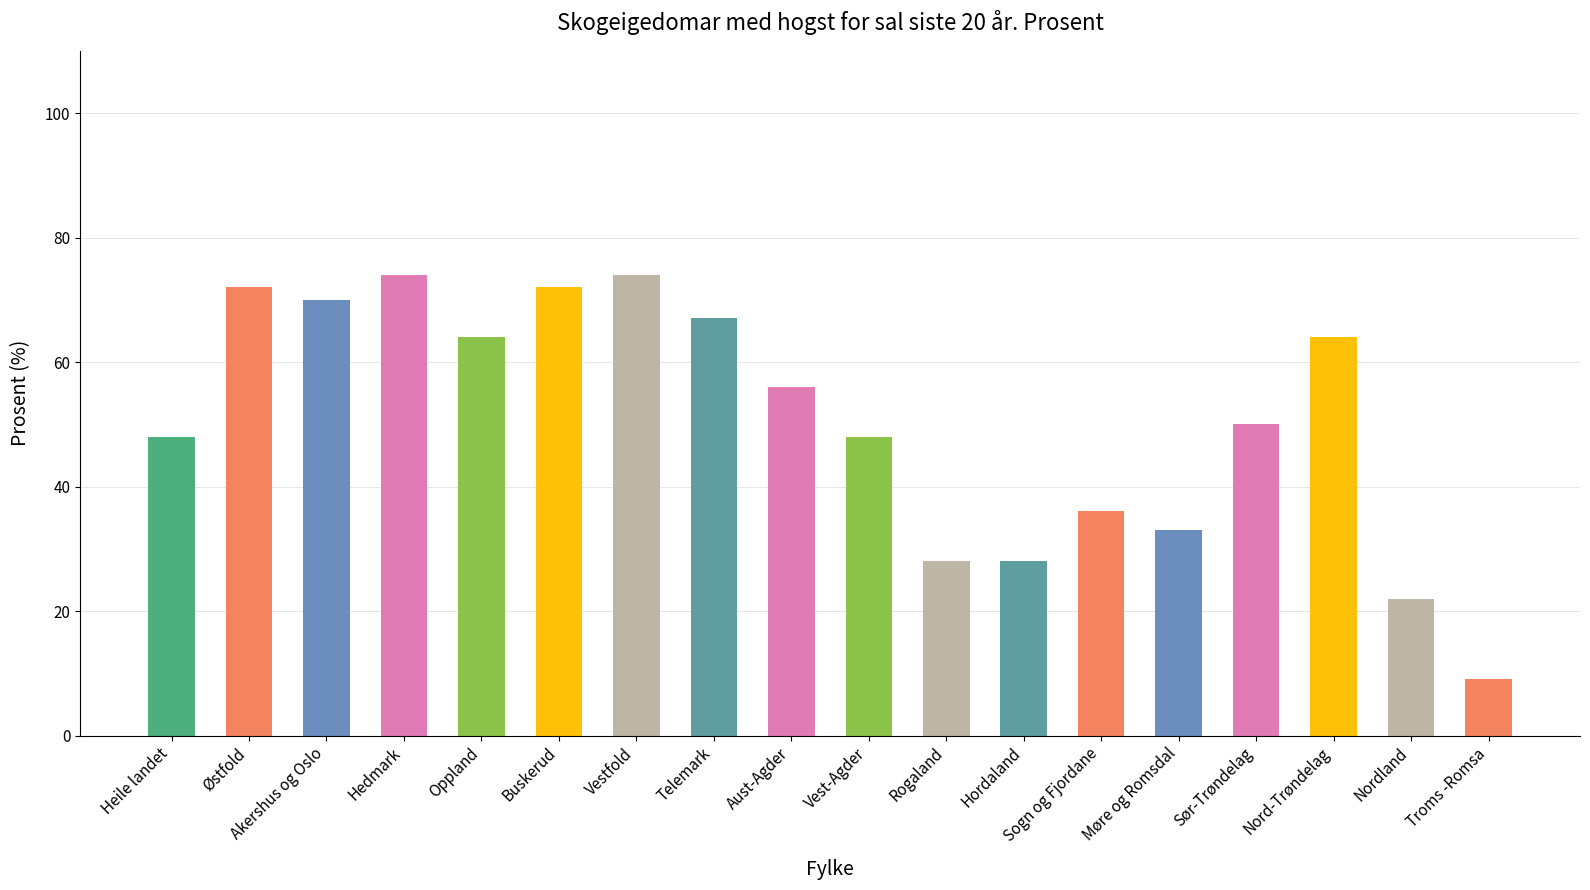

Reading left to right, extract all data points from this chart.

Heile landet=48	Østfold=72	Akershus og Oslo=70	Hedmark=74	Oppland=64	Buskerud=72	Vestfold=74	Telemark=67	Aust-Agder=56	Vest-Agder=48	Rogaland=28	Hordaland=28	Sogn og Fjordane=36	Møre og Romsdal=33	Sør-Trøndelag=50	Nord-Trøndelag=64	Nordland=22	Troms -Romsa=9